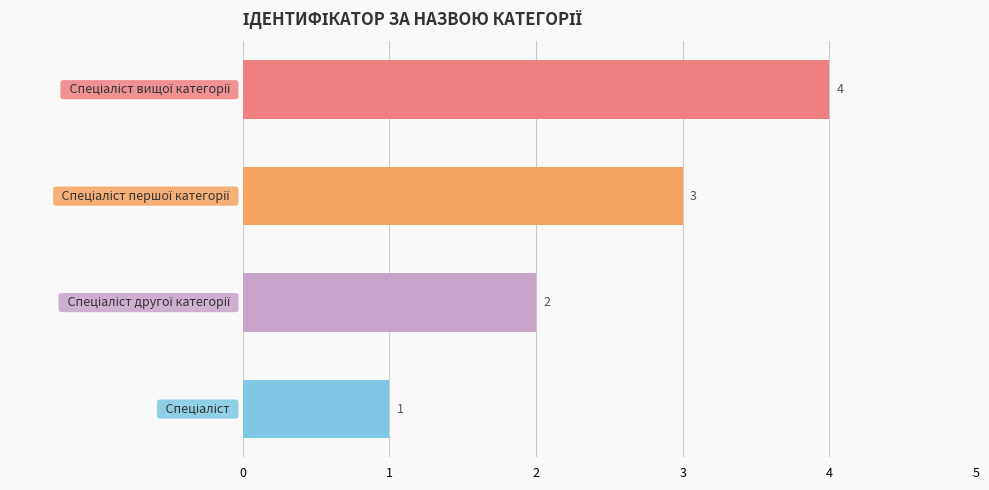

Count the values in the range 2 to 4.

3